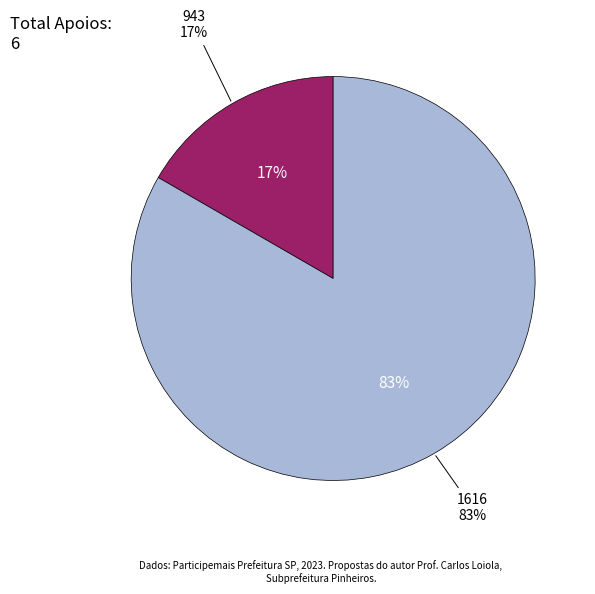

To the nearest percent, what portion does 943 represent?

17%